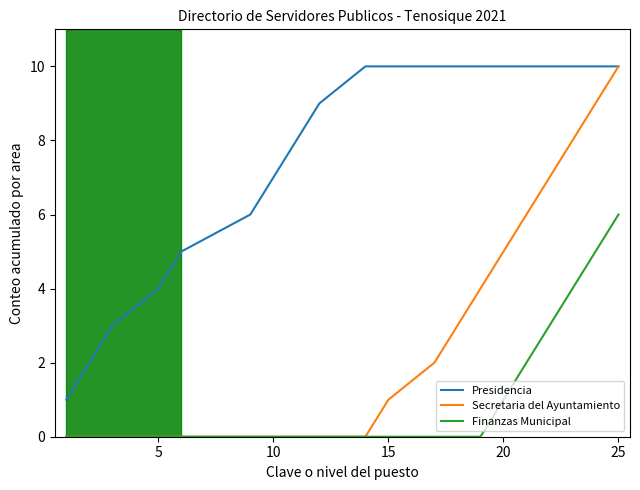

True or false: Presidencia and Finanzas Municipal intersect in this chart.

False